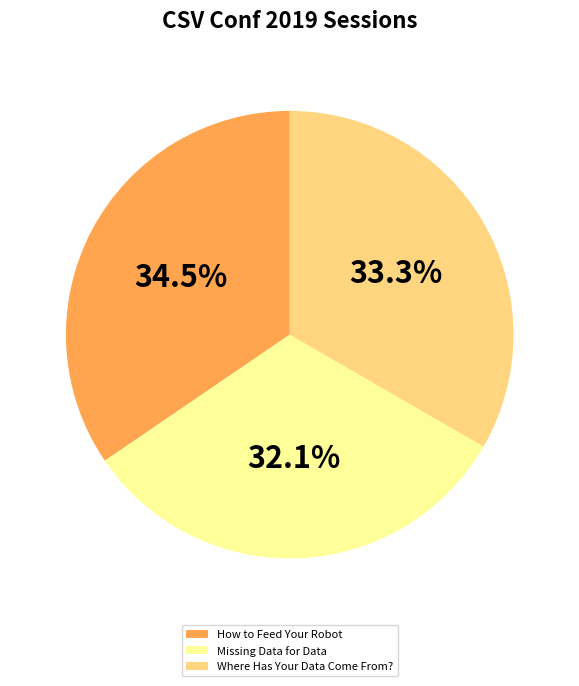

How many segments does this pie chart have?

3